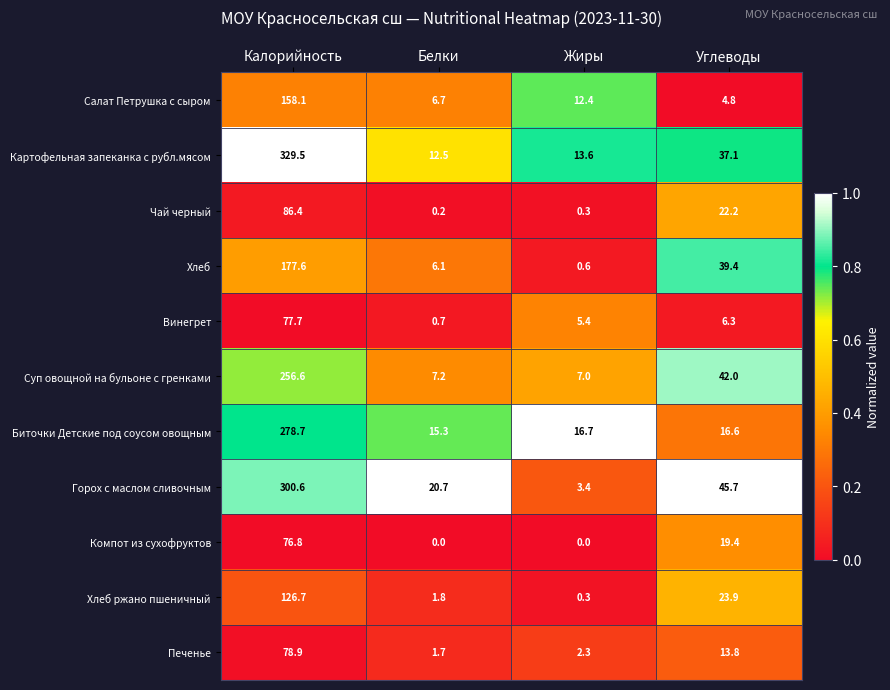

The Печенье series shows 19.5 at Углеводы. True or false?

False